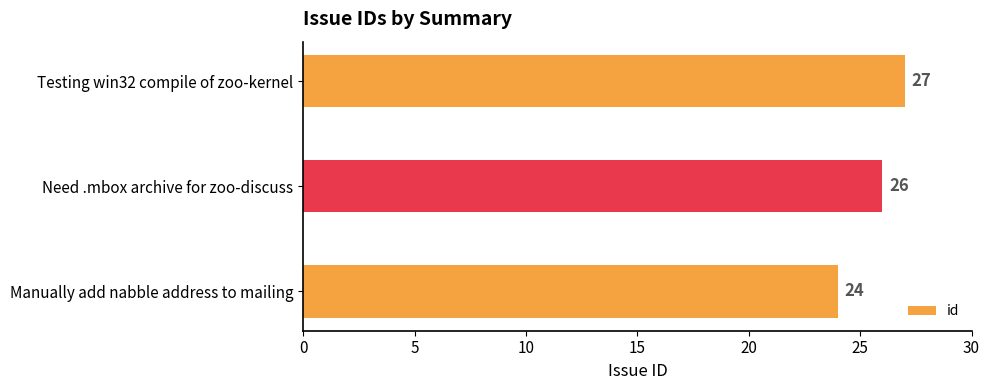

At which category does the chart reach its peak across all series?

Testing win32 compile of zoo-kernel